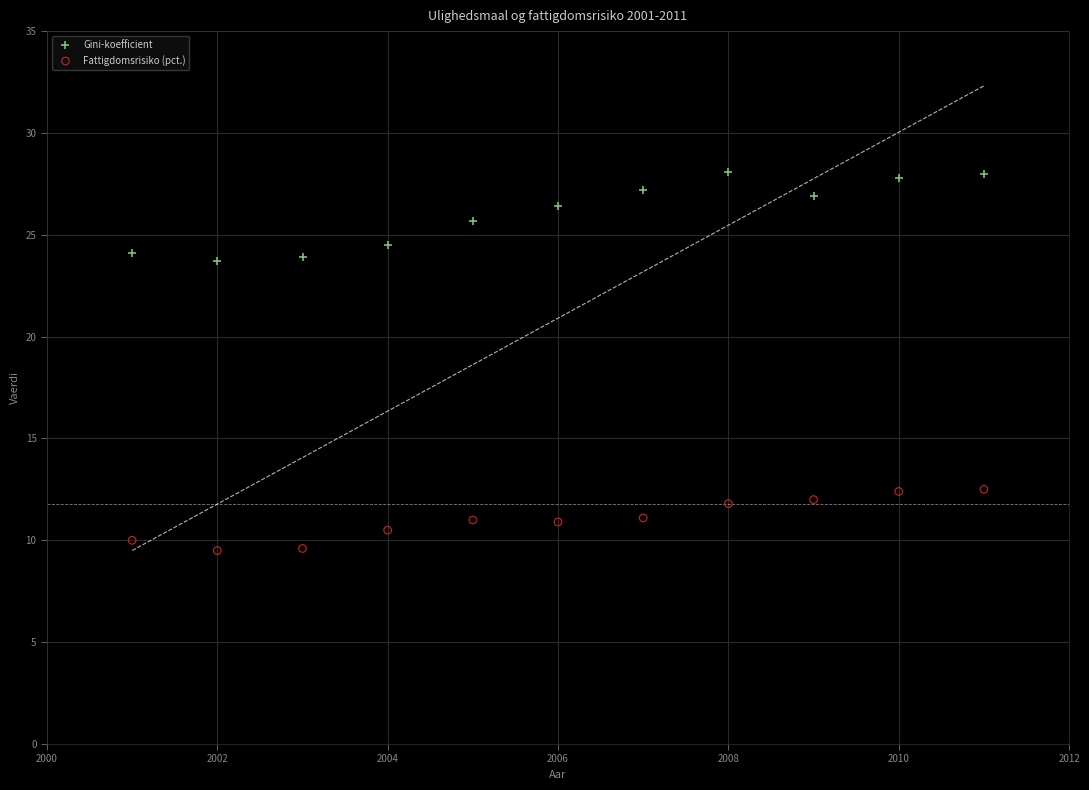

Across all data points, what is the range of X values (max minus min)?

10.0